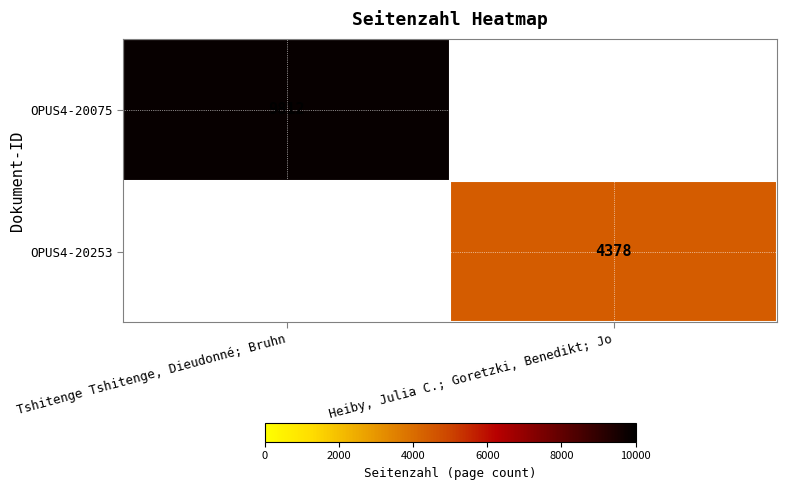

Is the value of OPUS4-20253 at Heiby, Julia C.; Goretzki, Benedikt; Jo greater than the value of OPUS4-20075 at Tshitenge Tshitenge, Dieudonné; Bruhn?

No